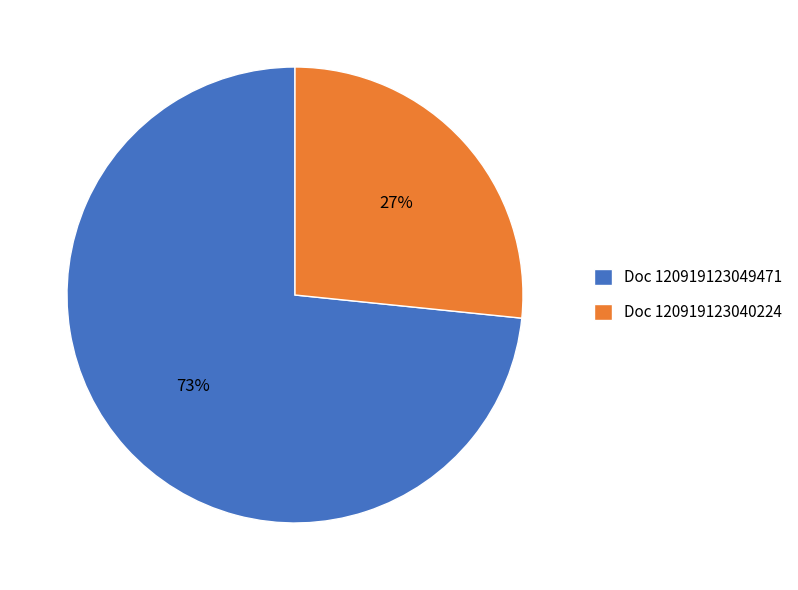

Is the sum of Doc 120919123040224 and Doc 120919123049471 greater than half?

Yes